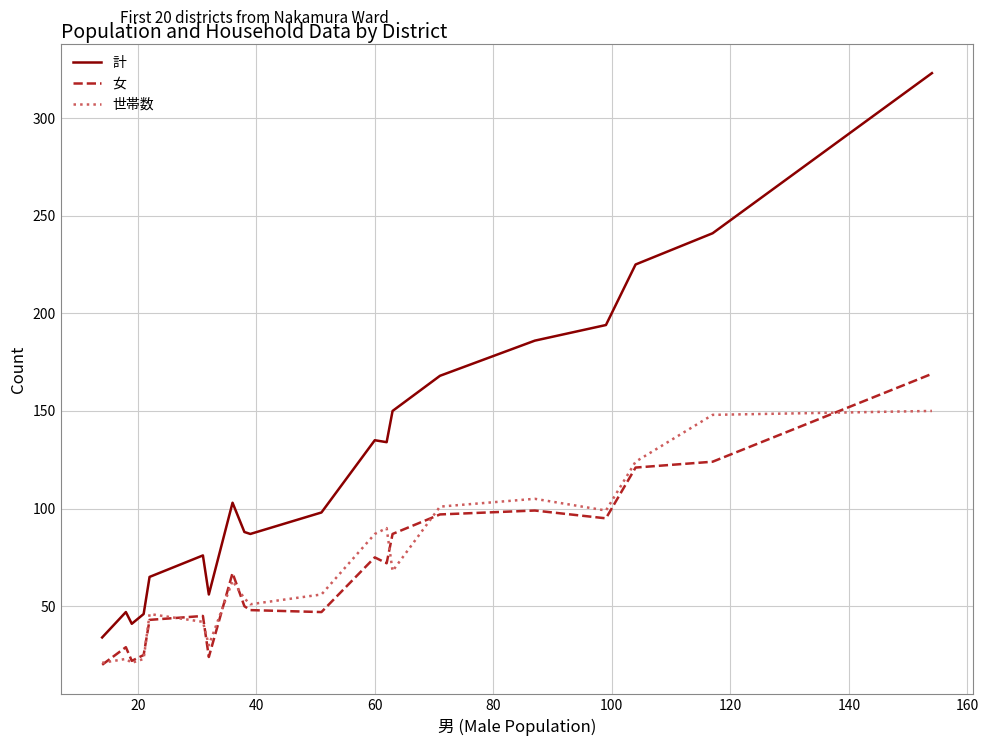

Which series has the largest total across all categories?

計